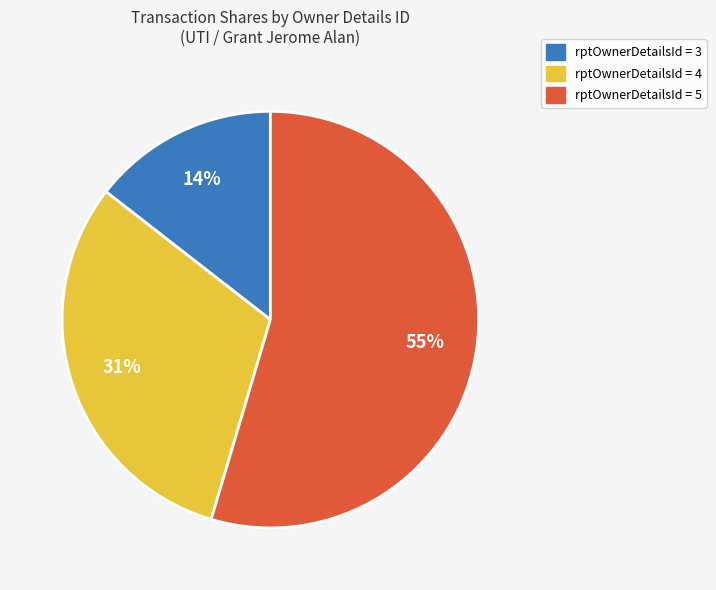

To the nearest percent, what is the average slice percentage?

33%